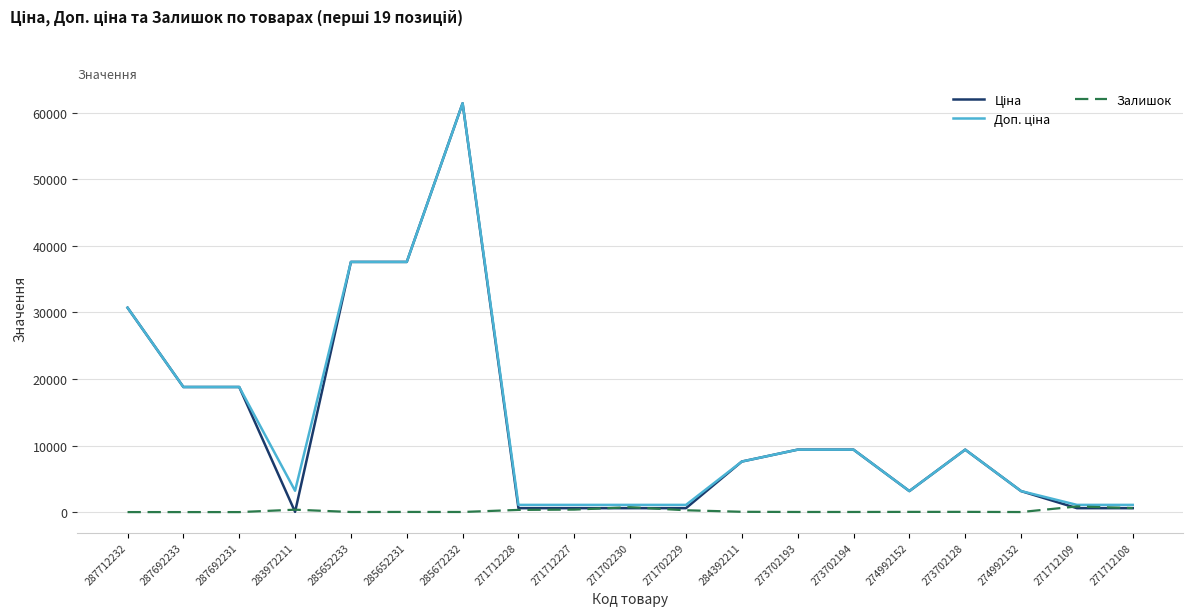

What is the maximum value shown in the chart?

61434.3